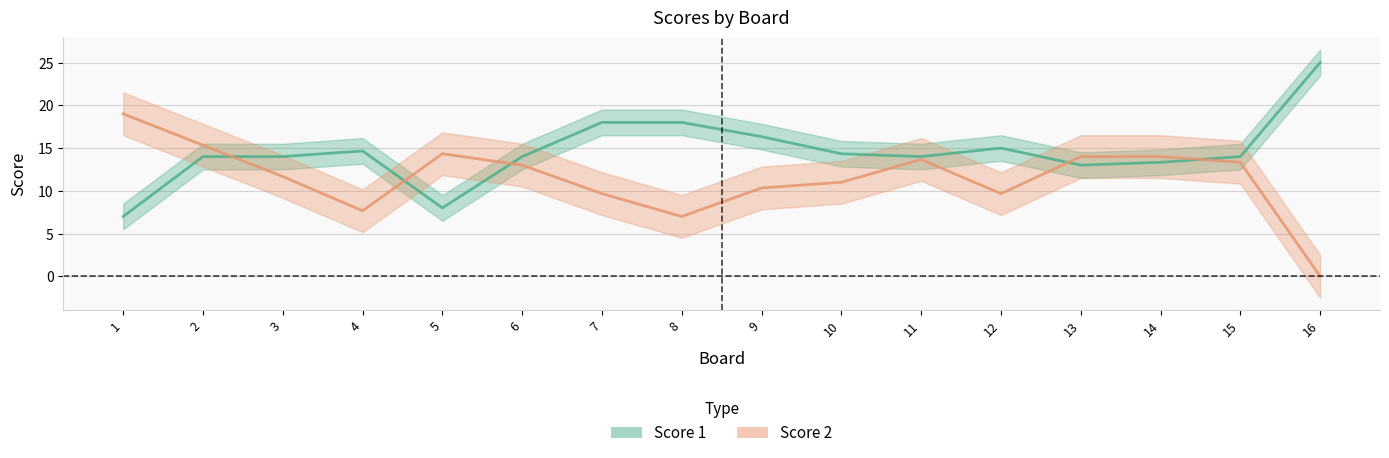

How many data points in Score 1 are above 14?

7